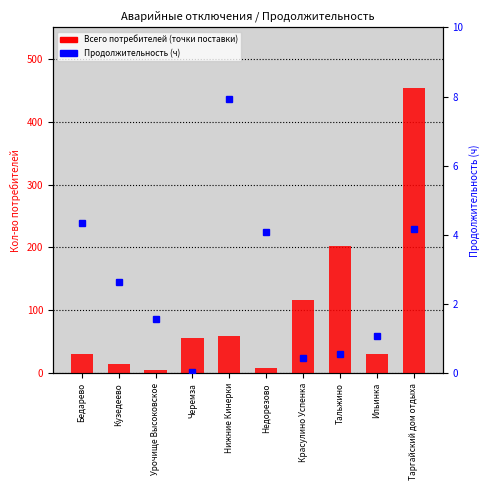

What are all the series names shown in the legend?

Всего потребителей (точки поставки), Продолжительность (ч)